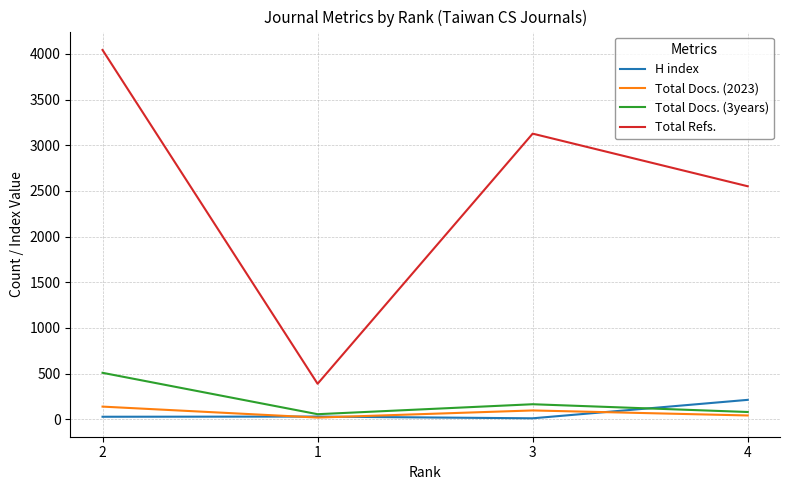

At how many categories does at least one series exceed 1012?

3